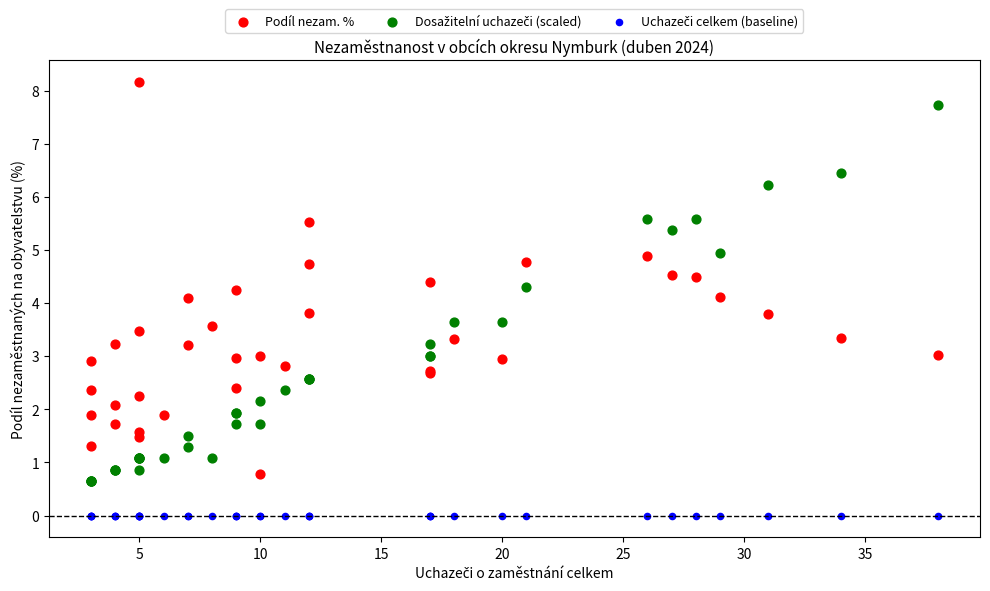

Which series contains the highest Y value?

Podíl nezam. %